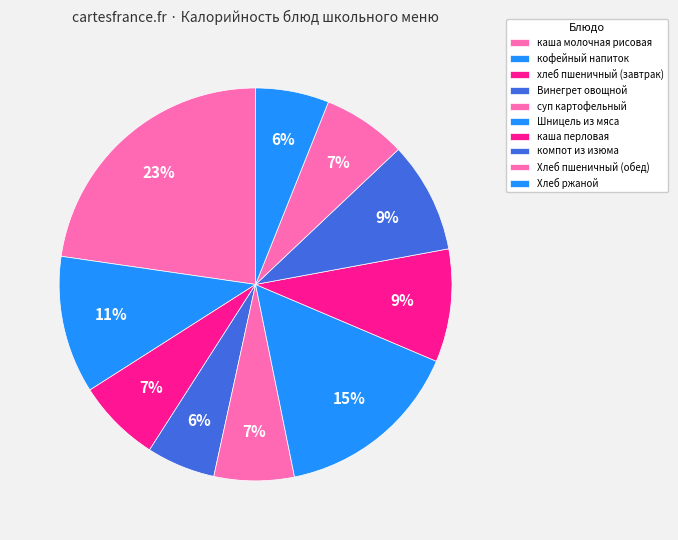

Count the number of slices in the pie.

10